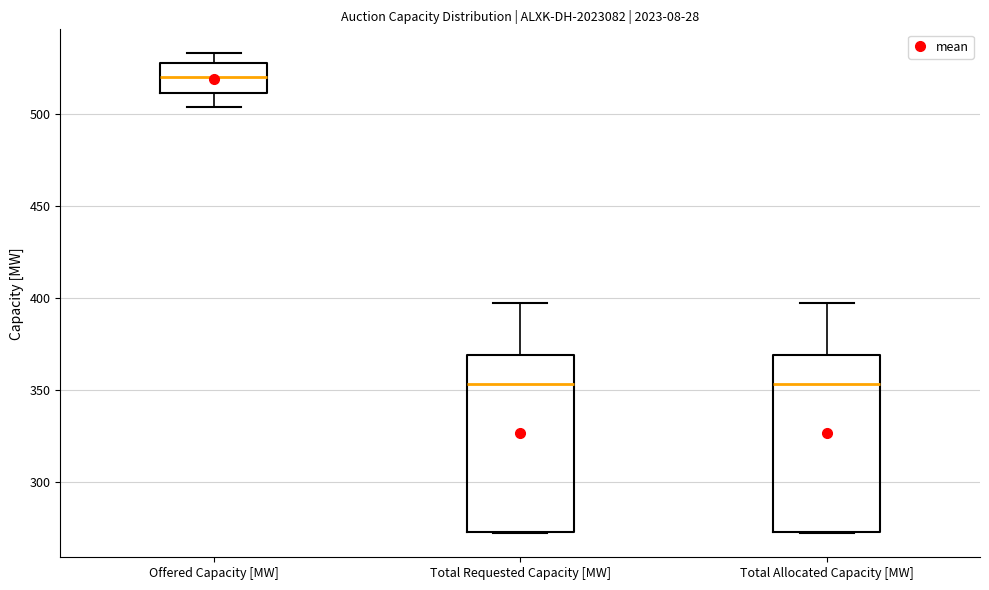

Reading left to right, transcribe this box plot: for each box, give where its median line is, the range the box spans, and where its two whiskers end, as read against the y-axis. The values are not printed on the chart, so give them approximately, as read against the axis.

Offered Capacity [MW]: median 520, box 510 to 530, whiskers 505 to 535
Total Requested Capacity [MW]: median 355, box 275 to 370, whiskers 270 to 395
Total Allocated Capacity [MW]: median 355, box 275 to 370, whiskers 270 to 395